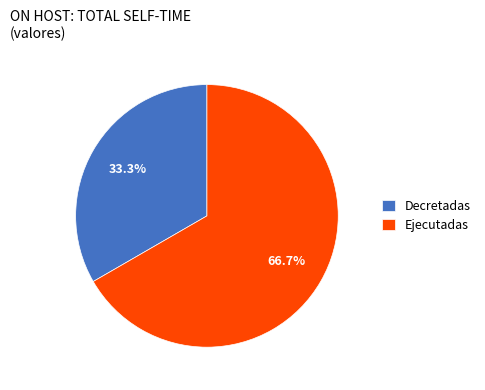

Does any single category account for the majority?

Yes